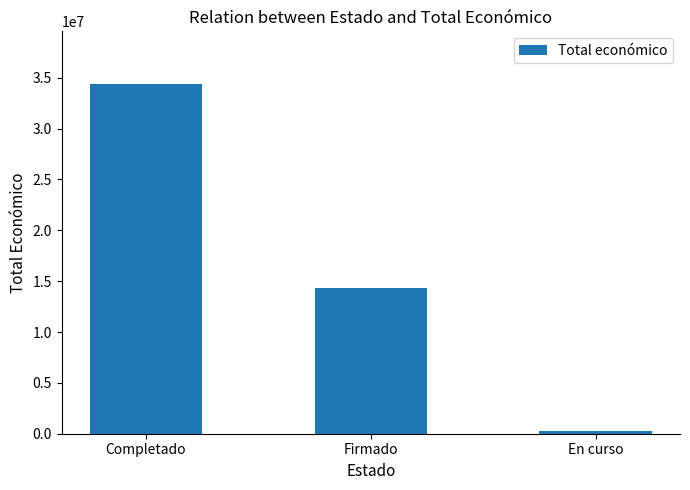

Are the bars grouped side by side (vs. stacked)?

No